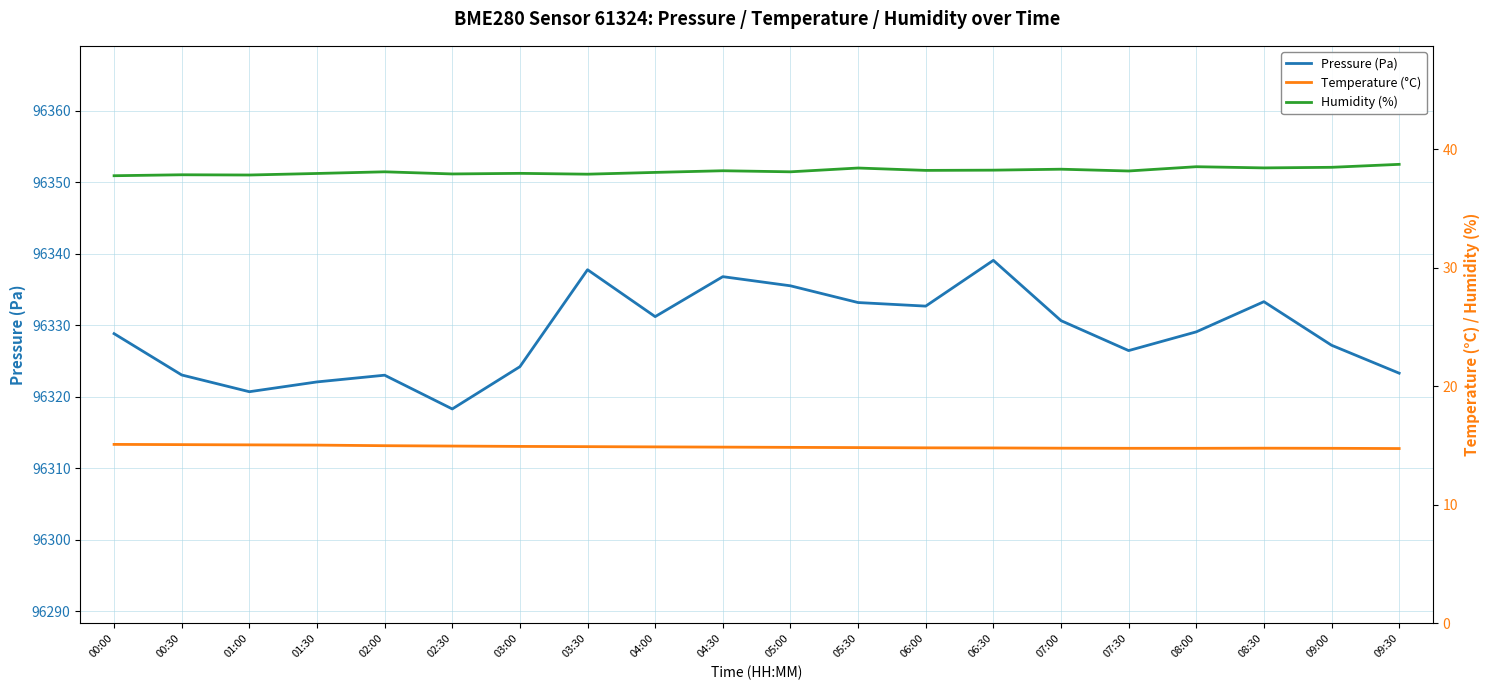

At which category does Humidity (%) reach its first local valley?

01:00